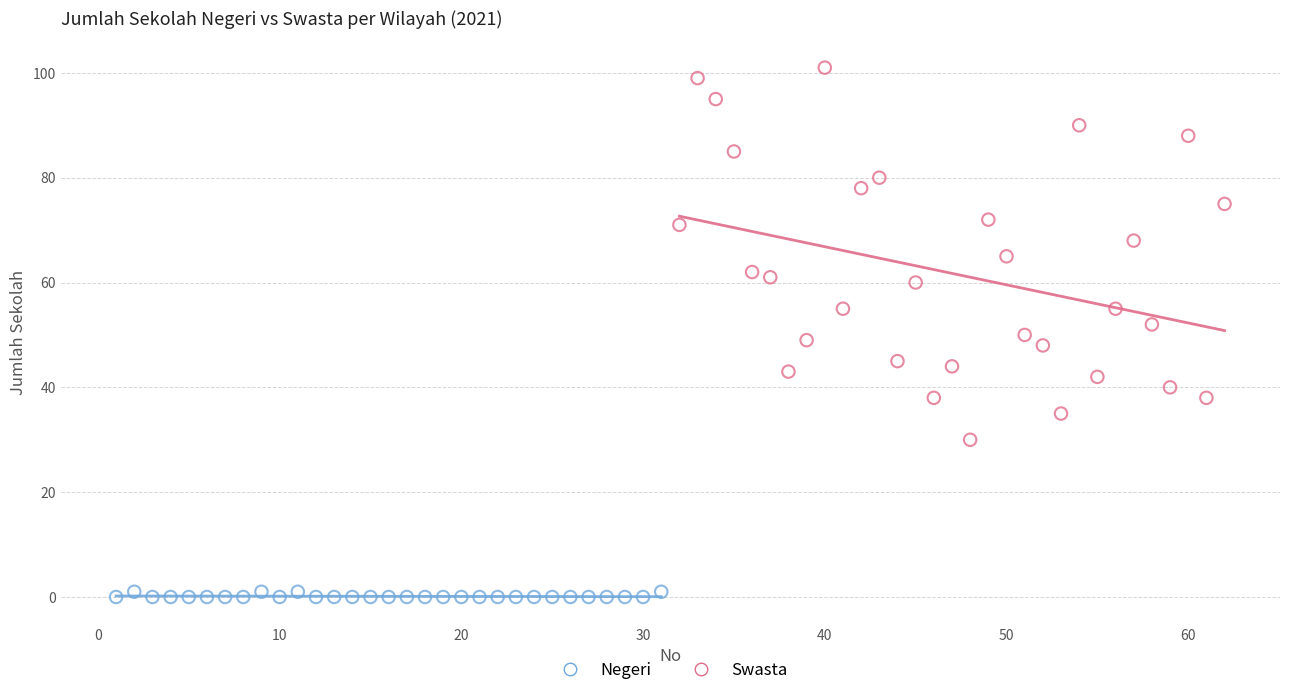

Which series reaches the minimum Y coordinate?

Negeri